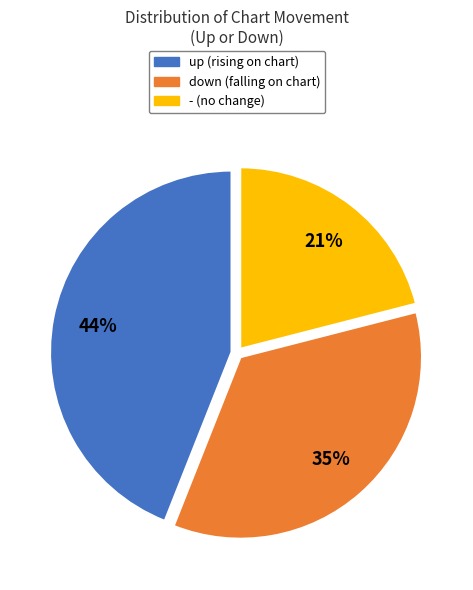

To the nearest percent, what is the combined percentage of up and -?

65%